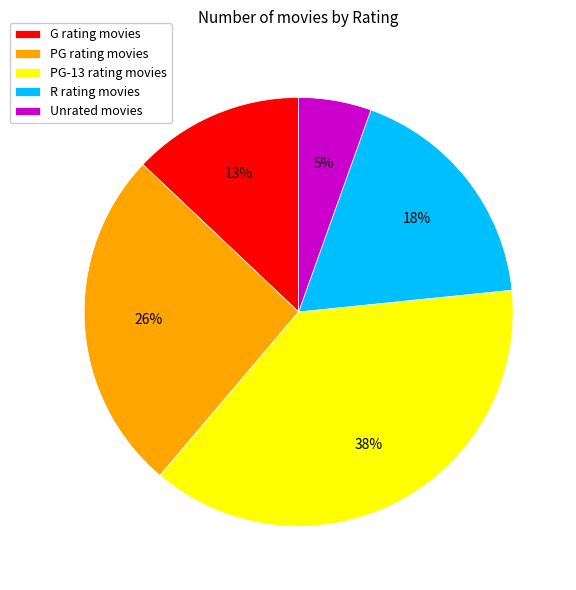

To the nearest percent, what is the difference between the PG-13 rating movies and R rating movies slice percentages?

20%